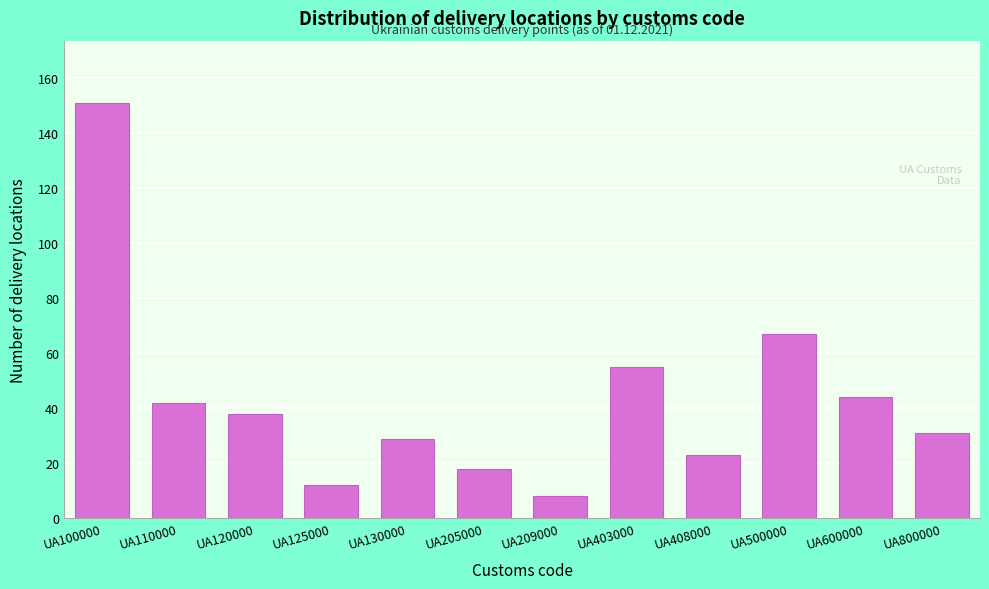

Reading right to left, extract all data points from this chart.

UA800000=31	UA600000=44	UA500000=67	UA408000=23	UA403000=55	UA209000=8	UA205000=18	UA130000=29	UA125000=12	UA120000=38	UA110000=42	UA100000=151